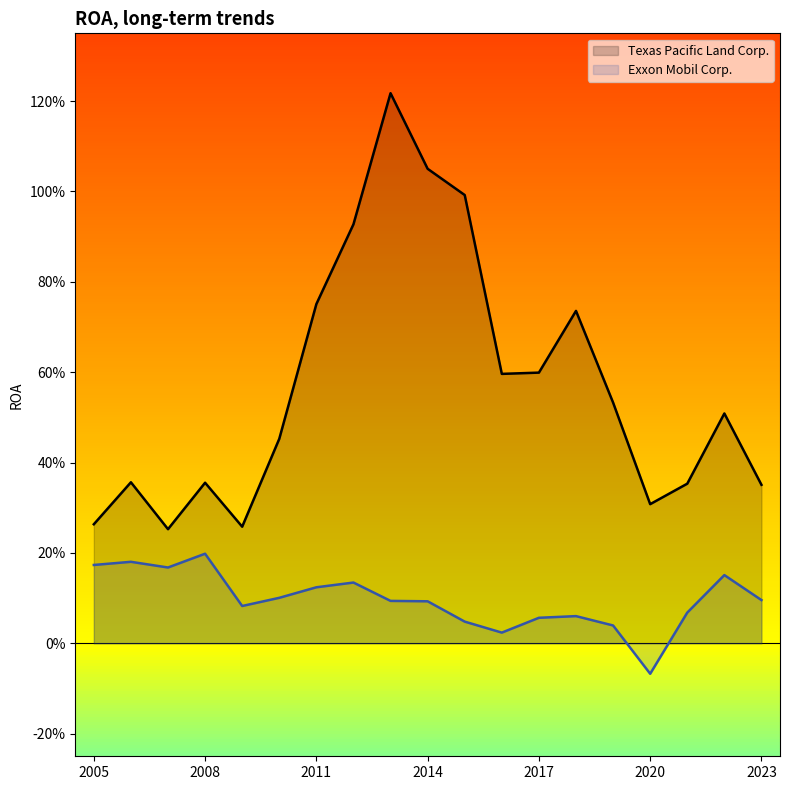

What is the maximum value for Exxon Mobil Corp.?

0.2